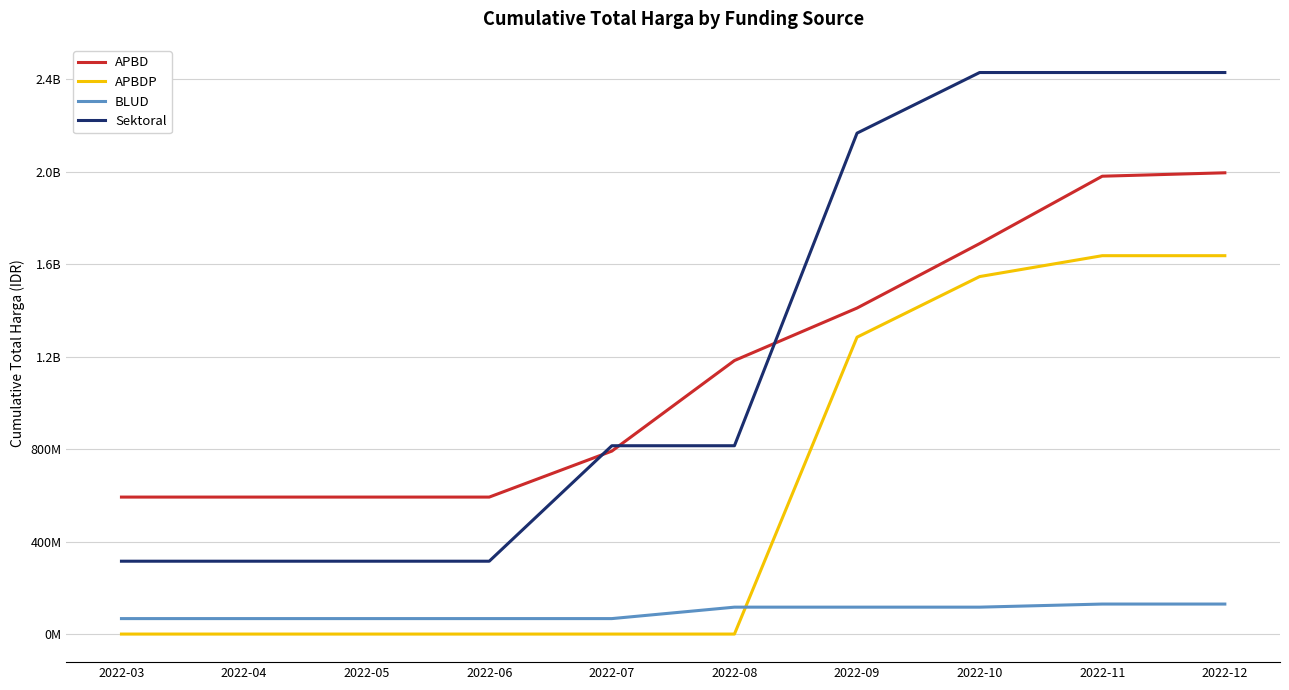

What are all the series names shown in the legend?

APBD, APBDP, BLUD, Sektoral